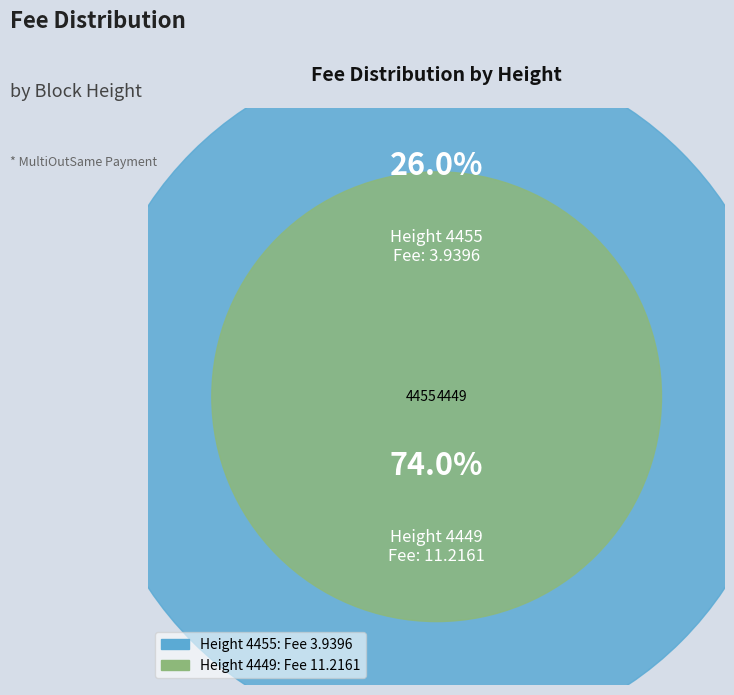

Which slice is the smallest?

4455